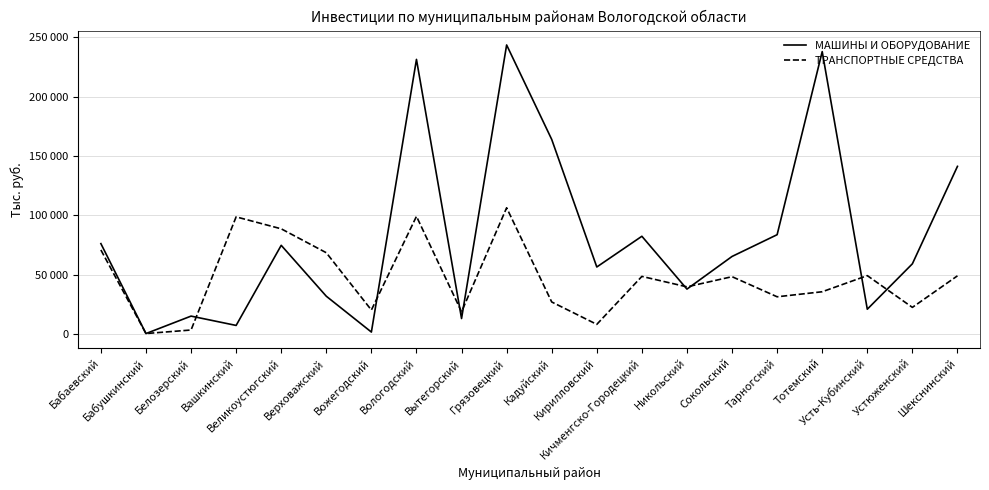

Is it true that МАШИНЫ И ОБОРУДОВАНИЕ equals 231264 at Вологодский?

True